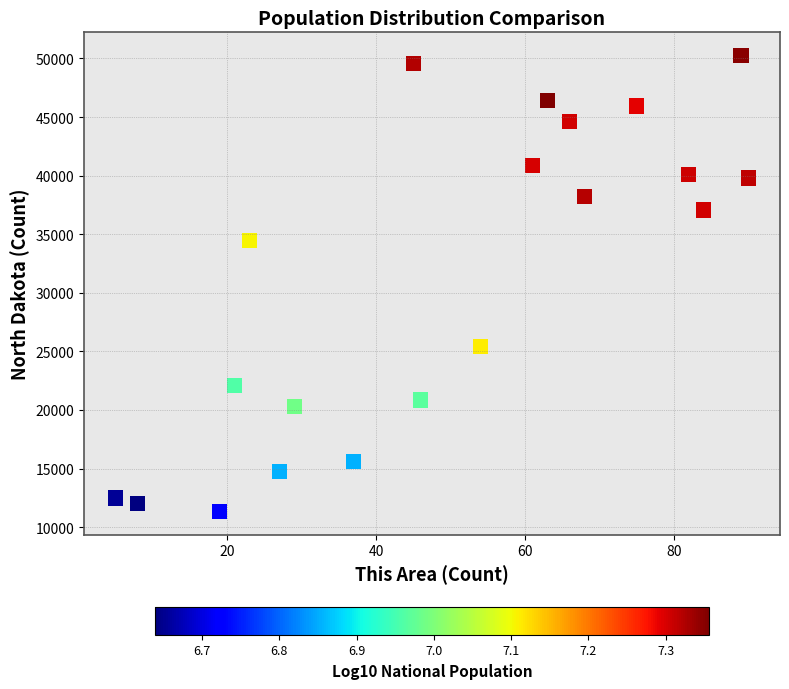

What is the range of Y values (max minus min)?

38975